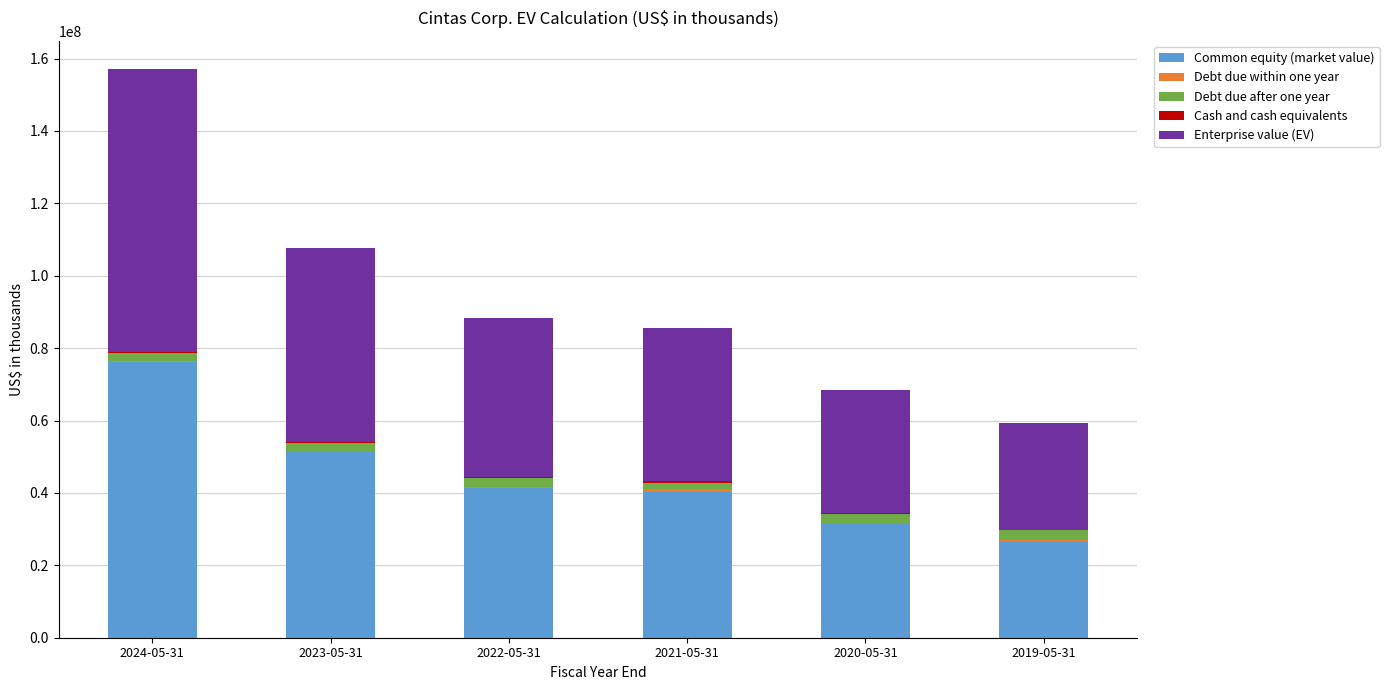

What is the highest value of the Common equity (market value) series?

76064420